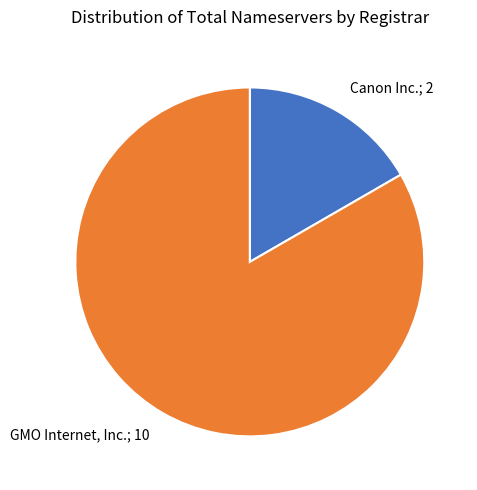

Is there any slice that represents more than half of the pie?

Yes